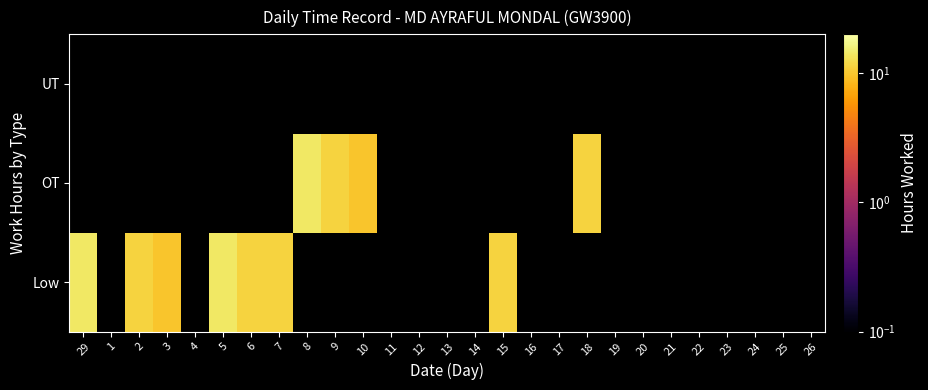

At 13, list the series in order from smallest to largest.

Low, OT, UT